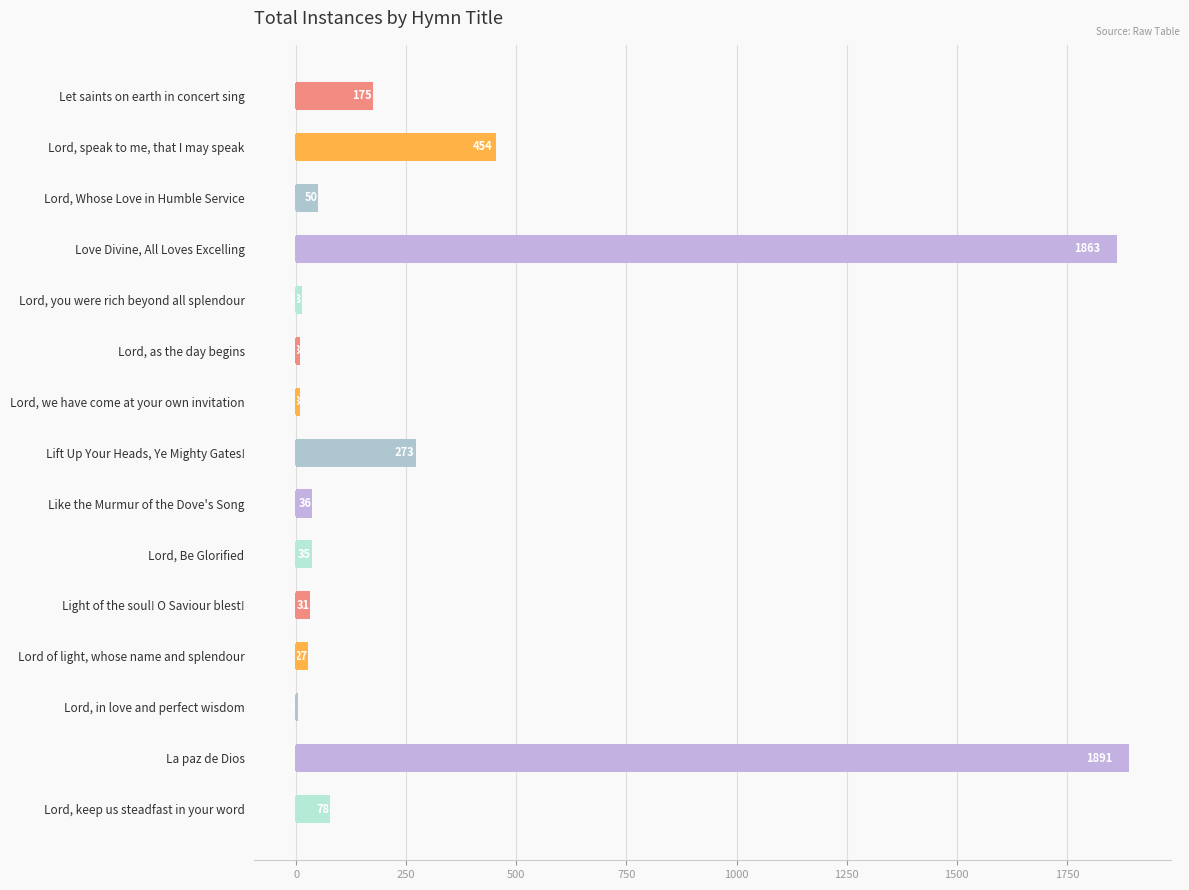

What is the greatest value displayed?

1891